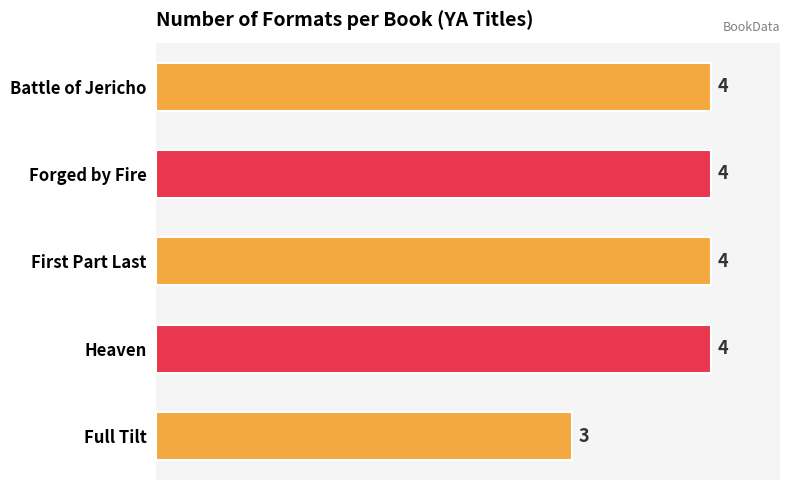

What is the greatest value displayed?

4